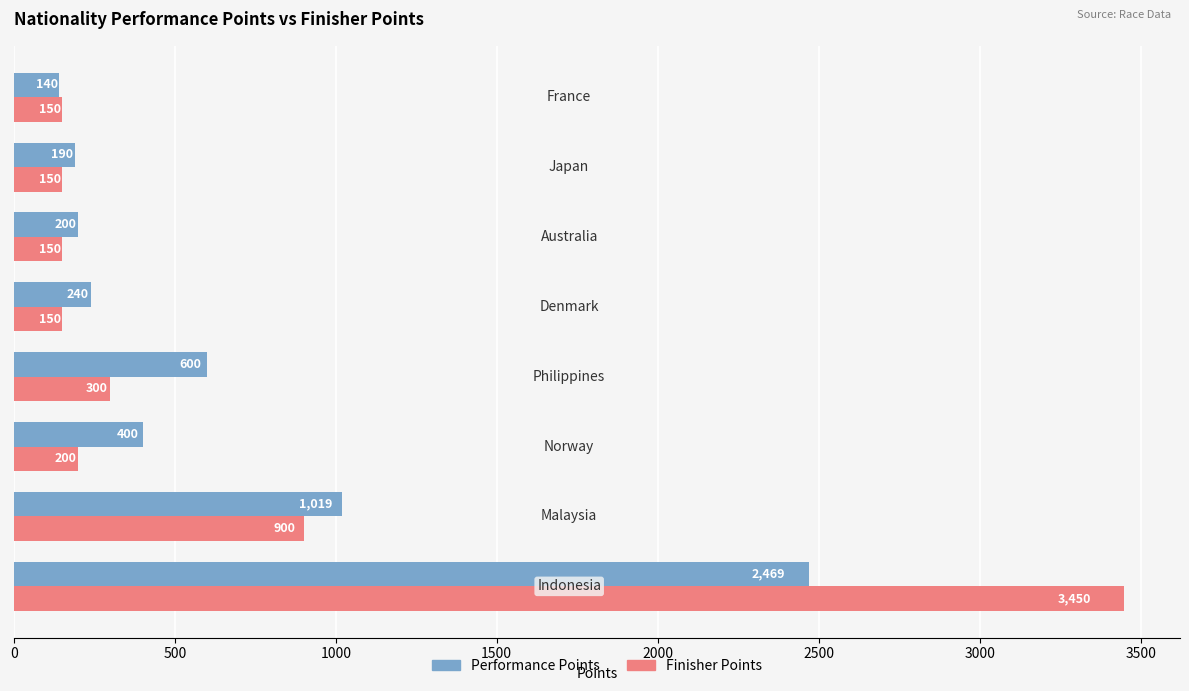

What are all the series names shown in the legend?

Performance Points, Finisher Points